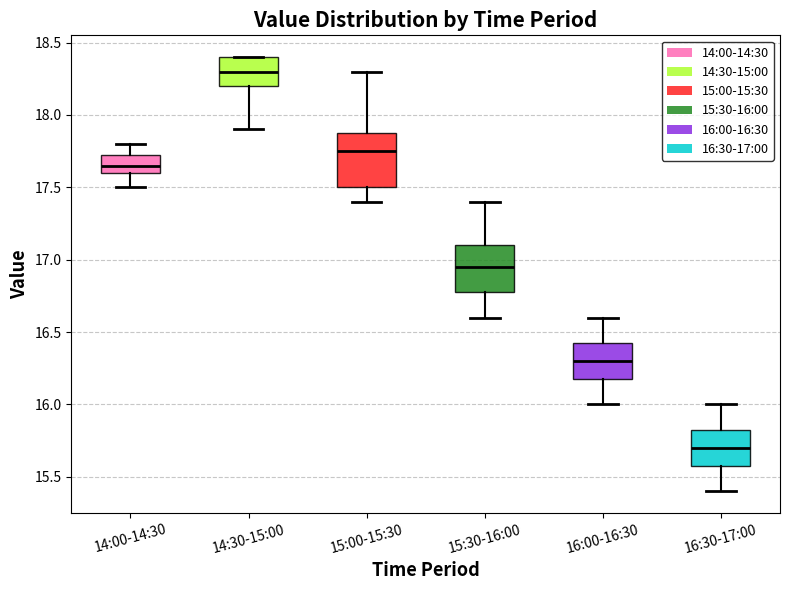

Reading left to right, read every box against the y-axis: the position of its median line, the range the box covers, and the ends of its whiskers. The values are not printed on the chart, so give them approximately, as read against the axis.

14:00-14:30: median 17.65, box 17.60 to 17.75, whiskers 17.50 to 17.80
14:30-15:00: median 18.30, box 18.20 to 18.40, whiskers 17.90 to 18.40
15:00-15:30: median 17.75, box 17.50 to 17.90, whiskers 17.40 to 18.30
15:30-16:00: median 16.95, box 16.80 to 17.10, whiskers 16.60 to 17.40
16:00-16:30: median 16.30, box 16.20 to 16.45, whiskers 16.00 to 16.60
16:30-17:00: median 15.70, box 15.60 to 15.85, whiskers 15.40 to 16.00